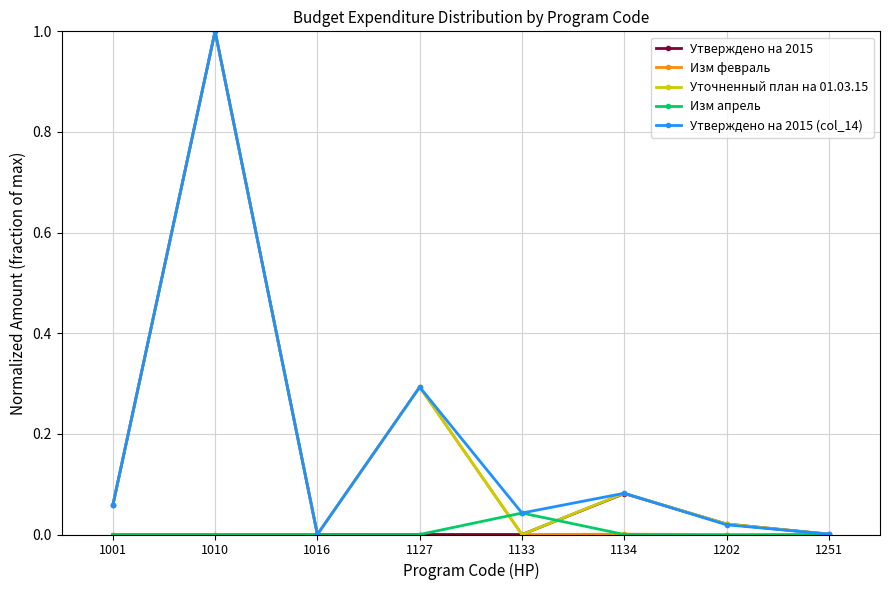

Between 1010 and 1127, which series saw the biggest shift?

Утверждено на 2015